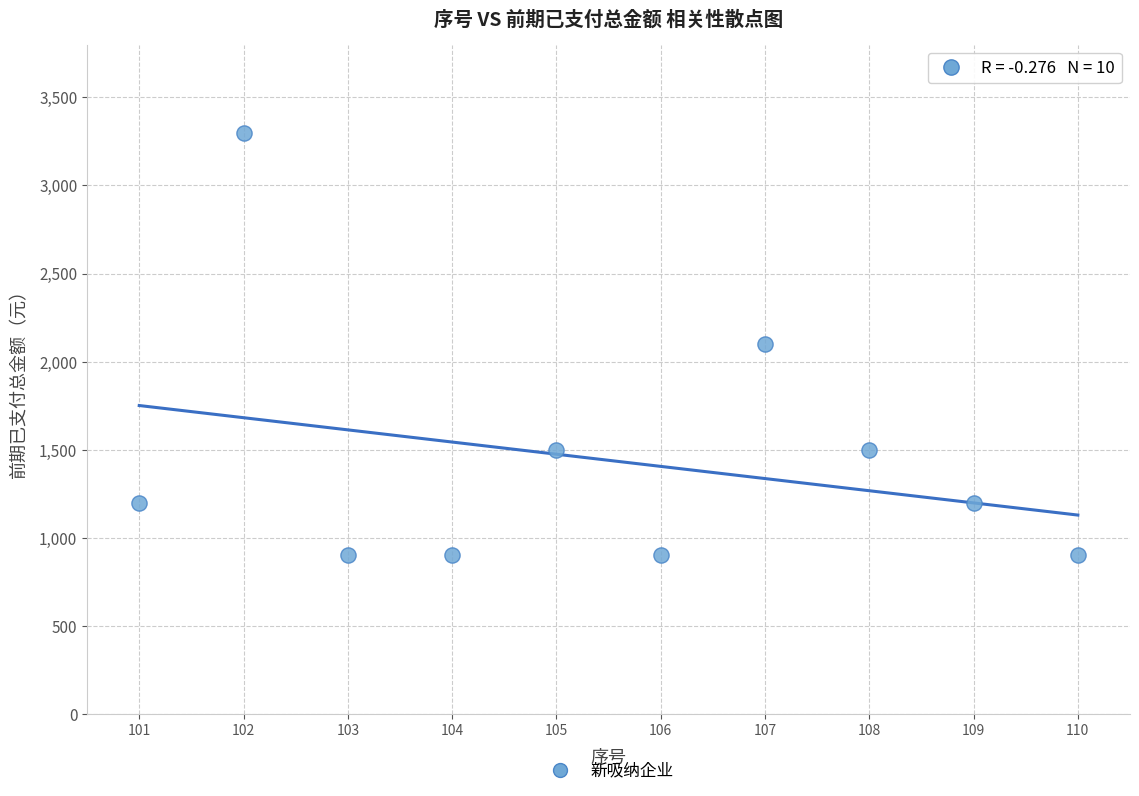

What is the average Y value?

1440